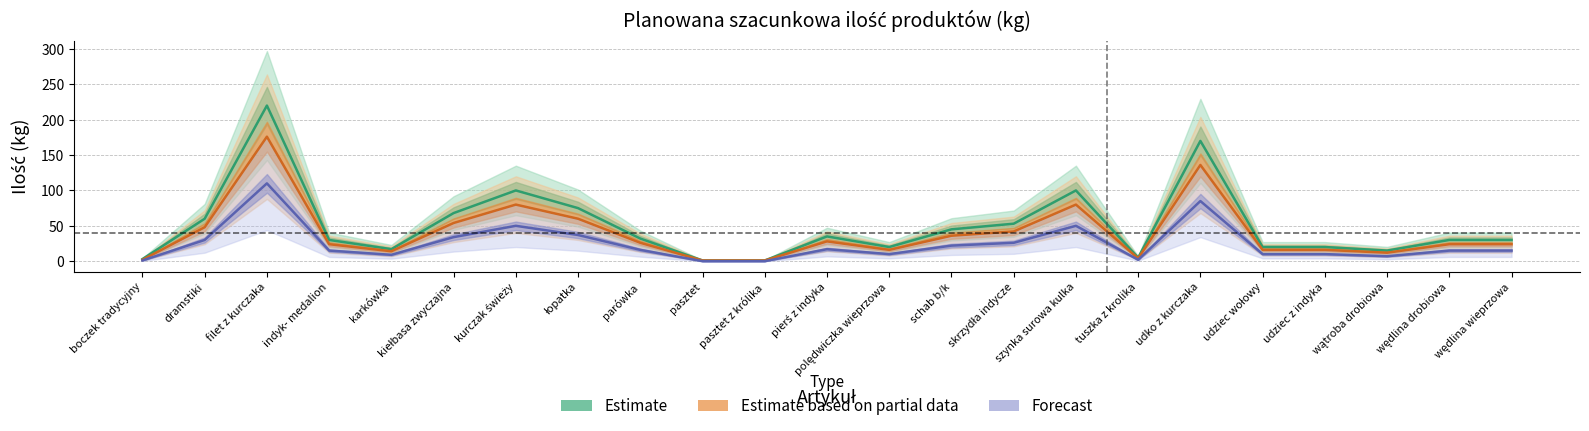

At which label does Estimate based on partial data reach its peak?

filet z kurczaka